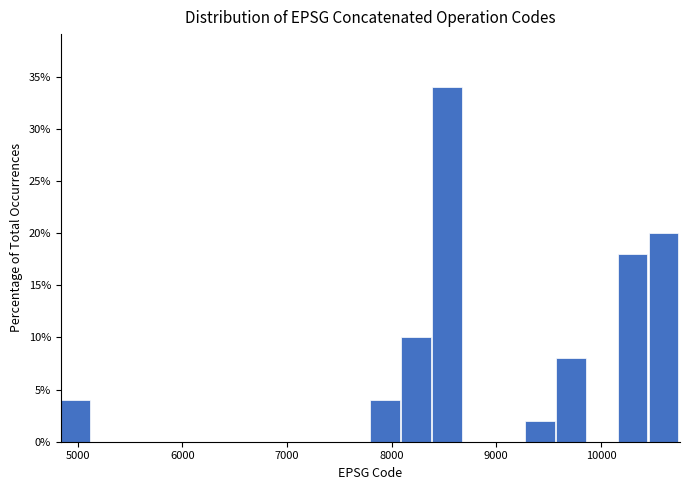

Read against the x-axis, roughly where is the centre of the tallest bar?

8500